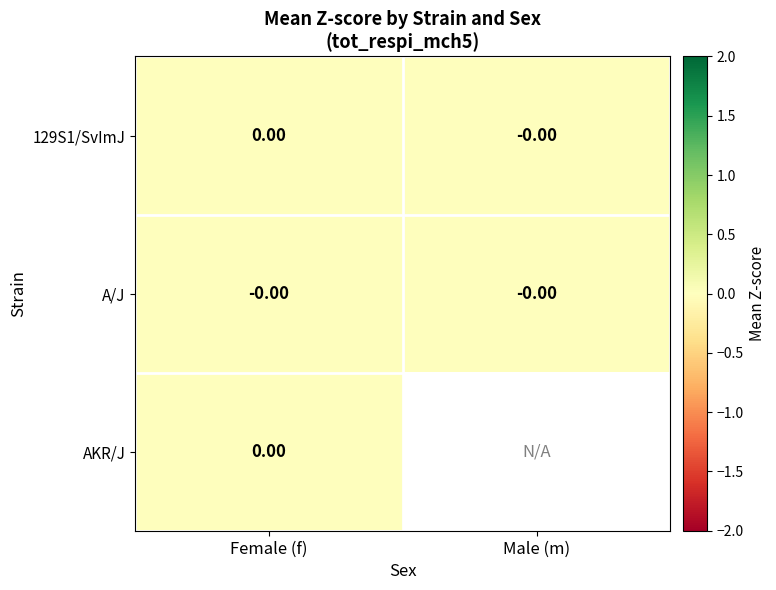

Which category has the lowest value in the 129S1/SvImJ series?

Male (m)